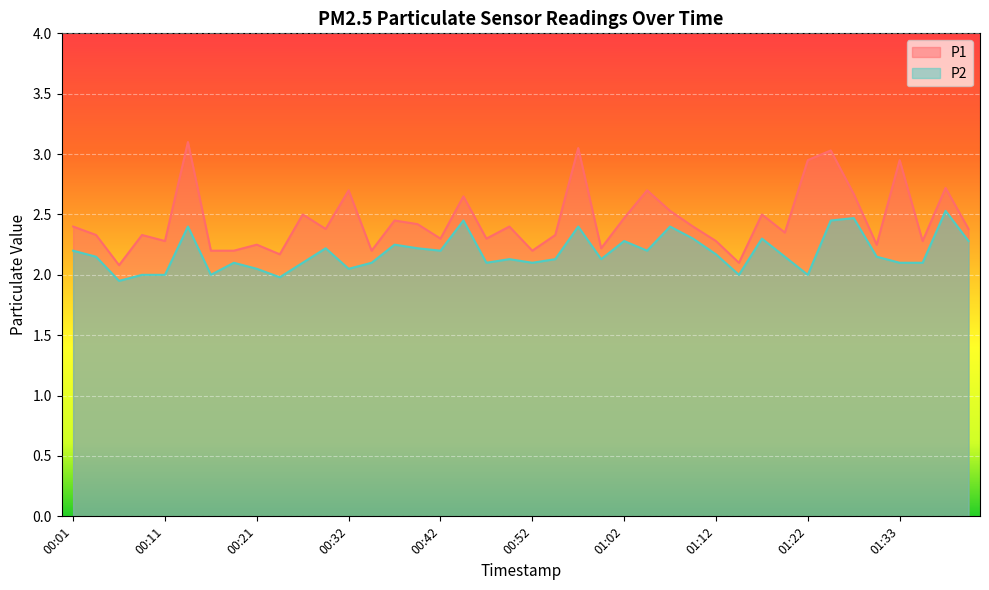

What is the sum of all P2 values?

87.3